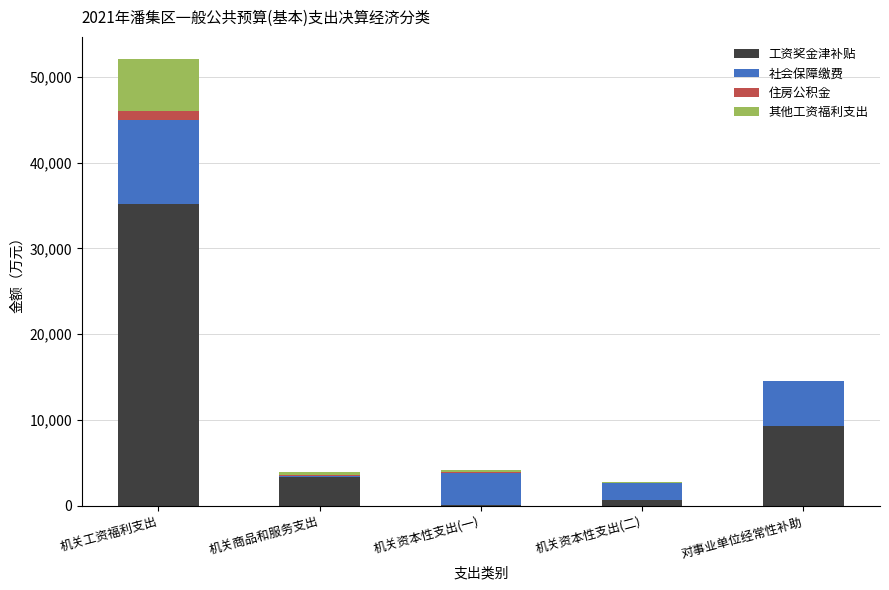

At which label does 工资奖金津补贴 reach its peak?

机关工资福利支出